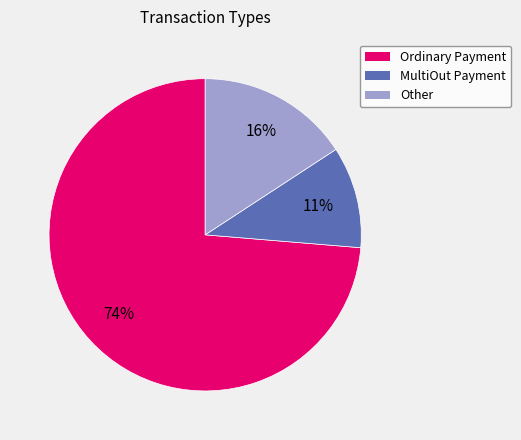

Does any single category account for the majority?

Yes